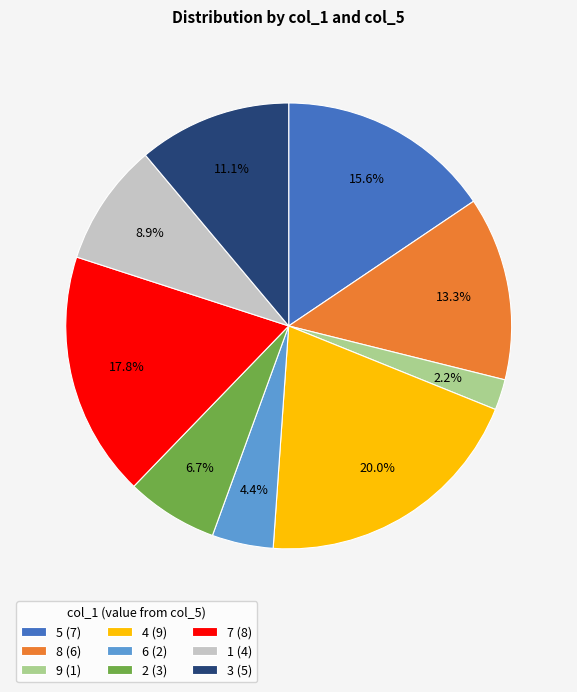

To the nearest percent, what is the average slice percentage?

11%